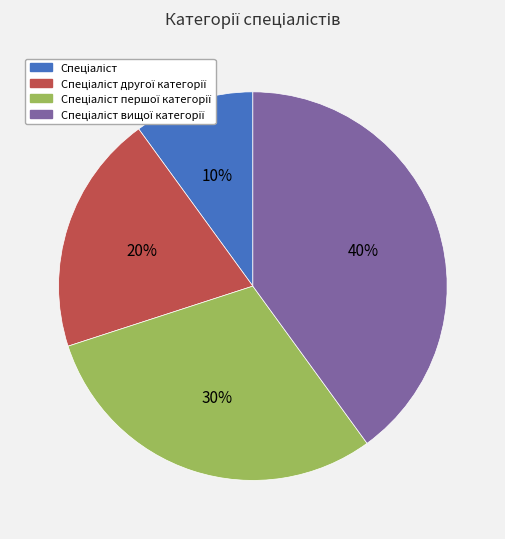

To the nearest percent, what is the average slice percentage?

25%